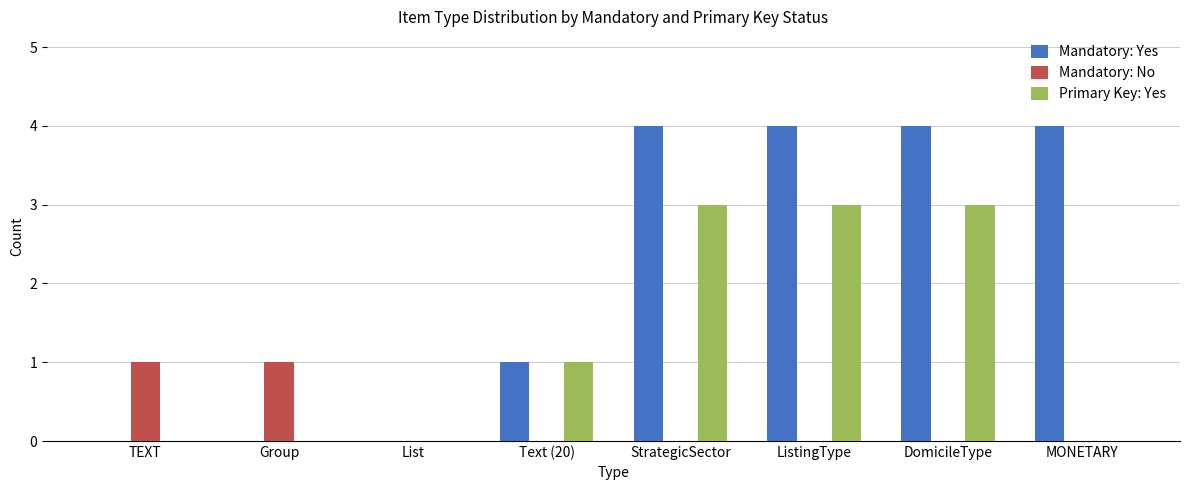

What is the greatest value displayed?

4